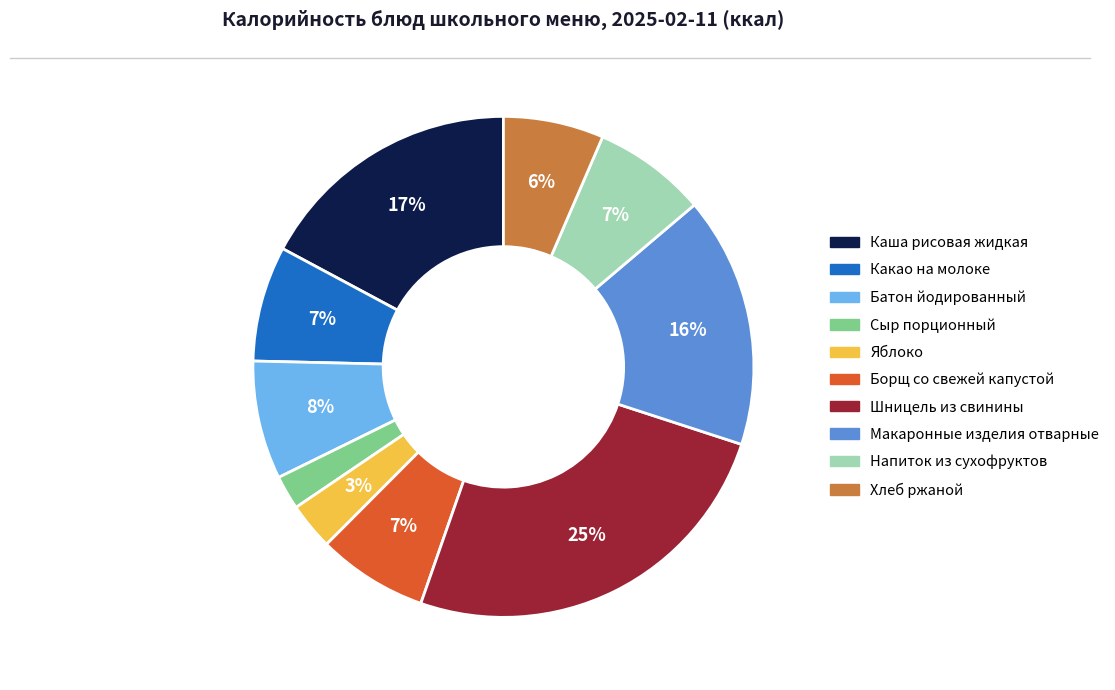

Combined, do Хлеб ржаной and Какао на молоке account for over 50%?

No